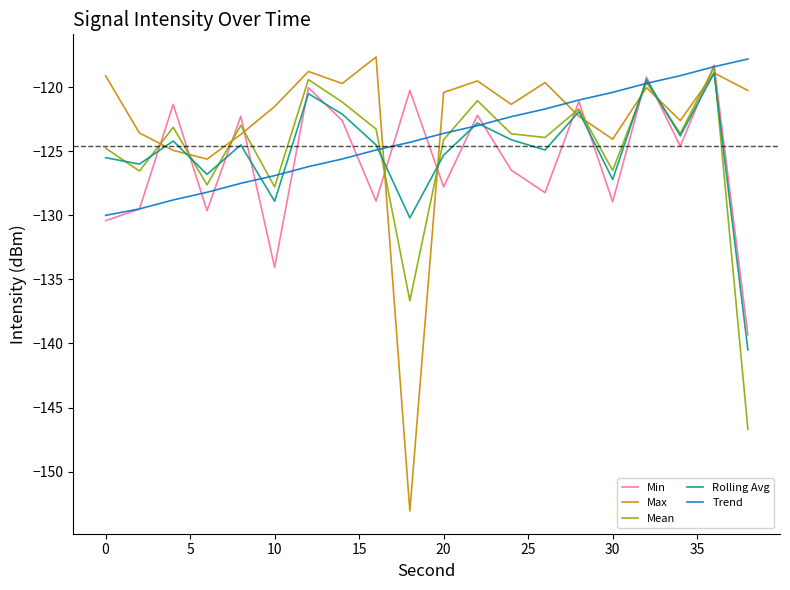

Which series ends up on top after the final intersection of Mean and Max?

Max